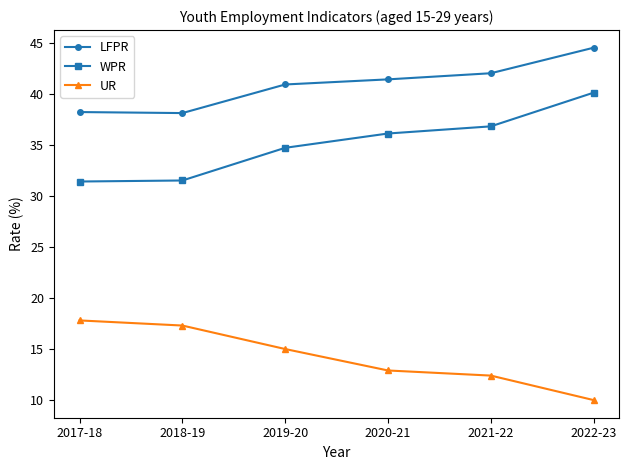

What position from the left is 2018-19?

2